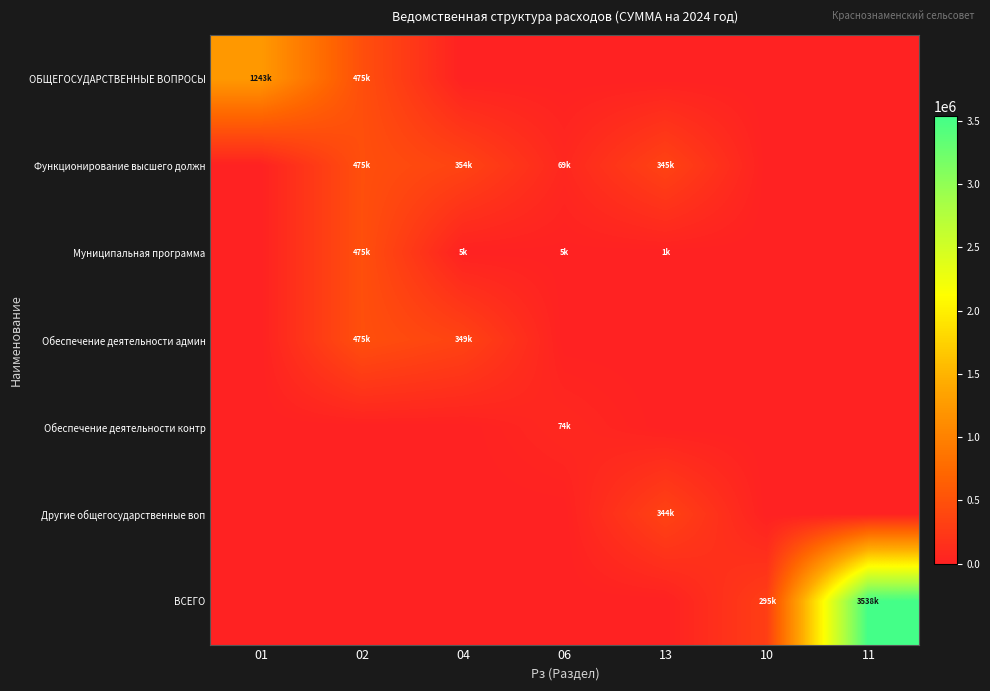

Between 01 and 10, which series saw the biggest shift?

ОБЩЕГОСУДАРСТВЕННЫЕ ВОПРОСЫ